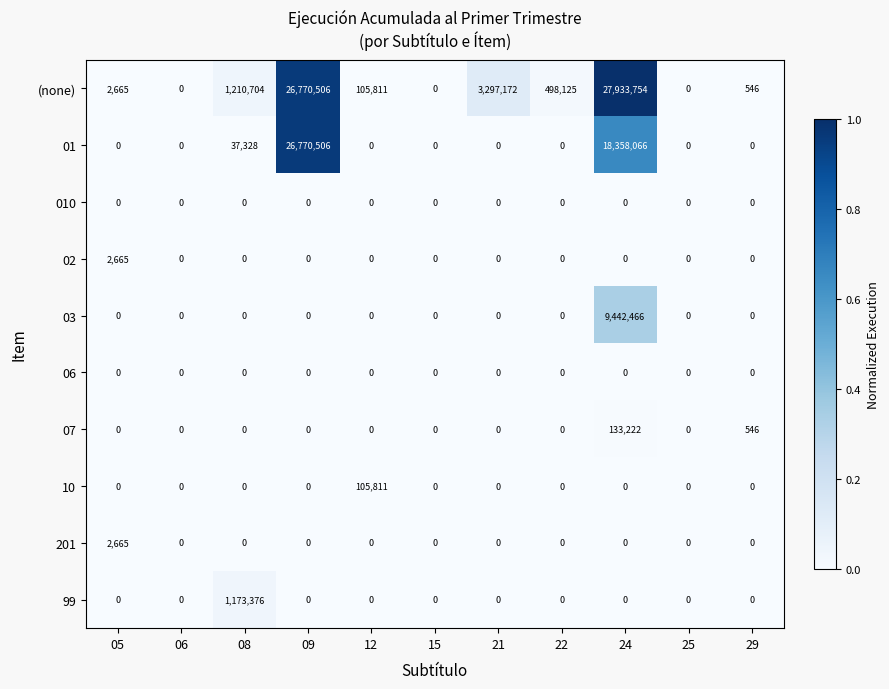

At which category is the sum across all series the highest?

24